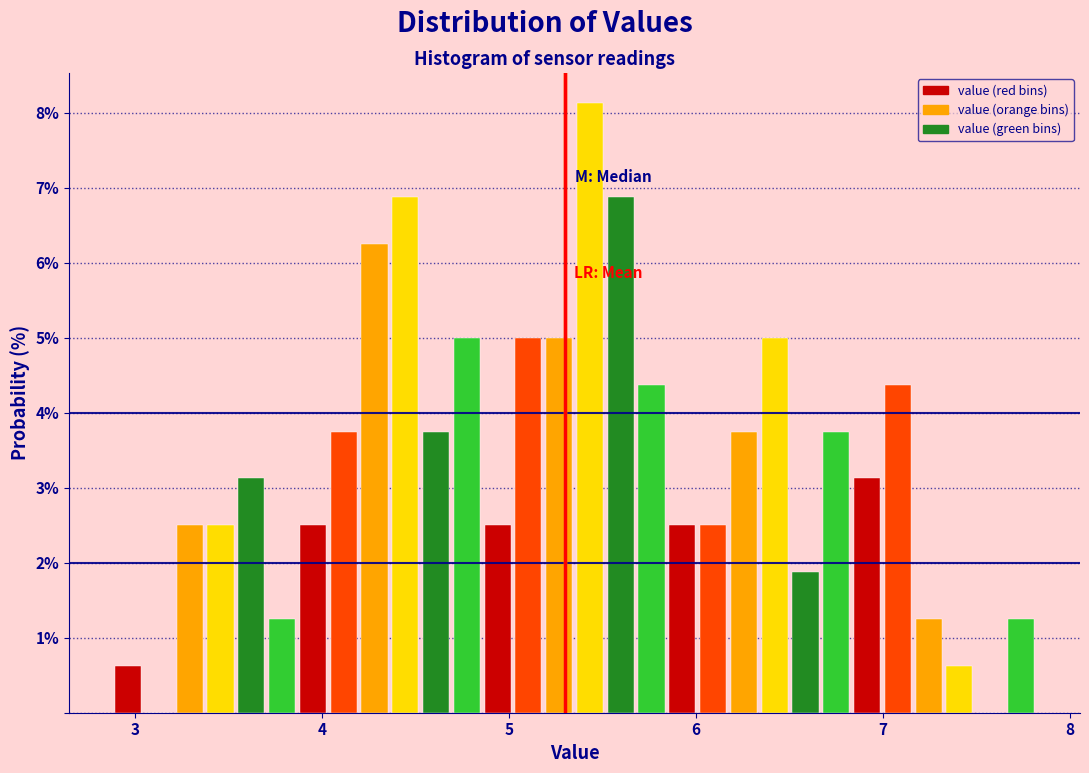

Around what value on the x-axis is the tallest bar? Give the approximate position of its centre, as read against the axis.

5.4